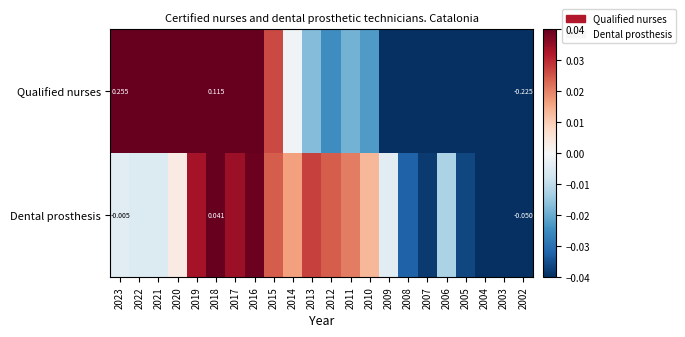

Rank the categories by Qualified nurses value from lowest to highest.

2002, 2003, 2004, 2005, 2006, 2007, 2008, 2009, 2012, 2010, 2011, 2013, 2014, 2015, 2016, 2017, 2018, 2019, 2020, 2021, 2022, 2023